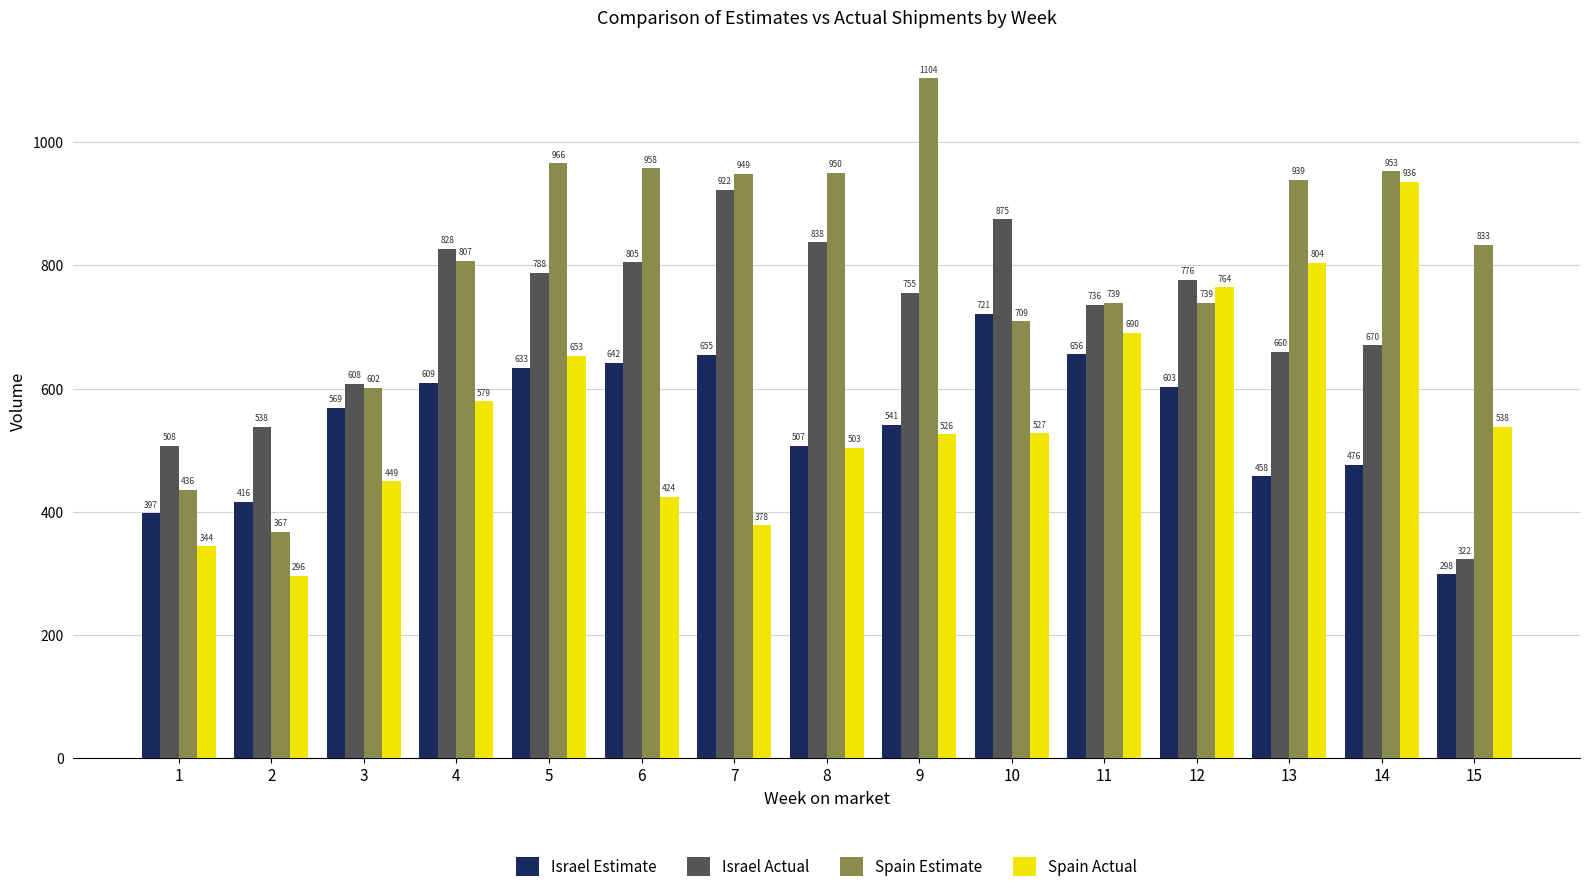

Which series has the largest total across all categories?

Spain Estimate